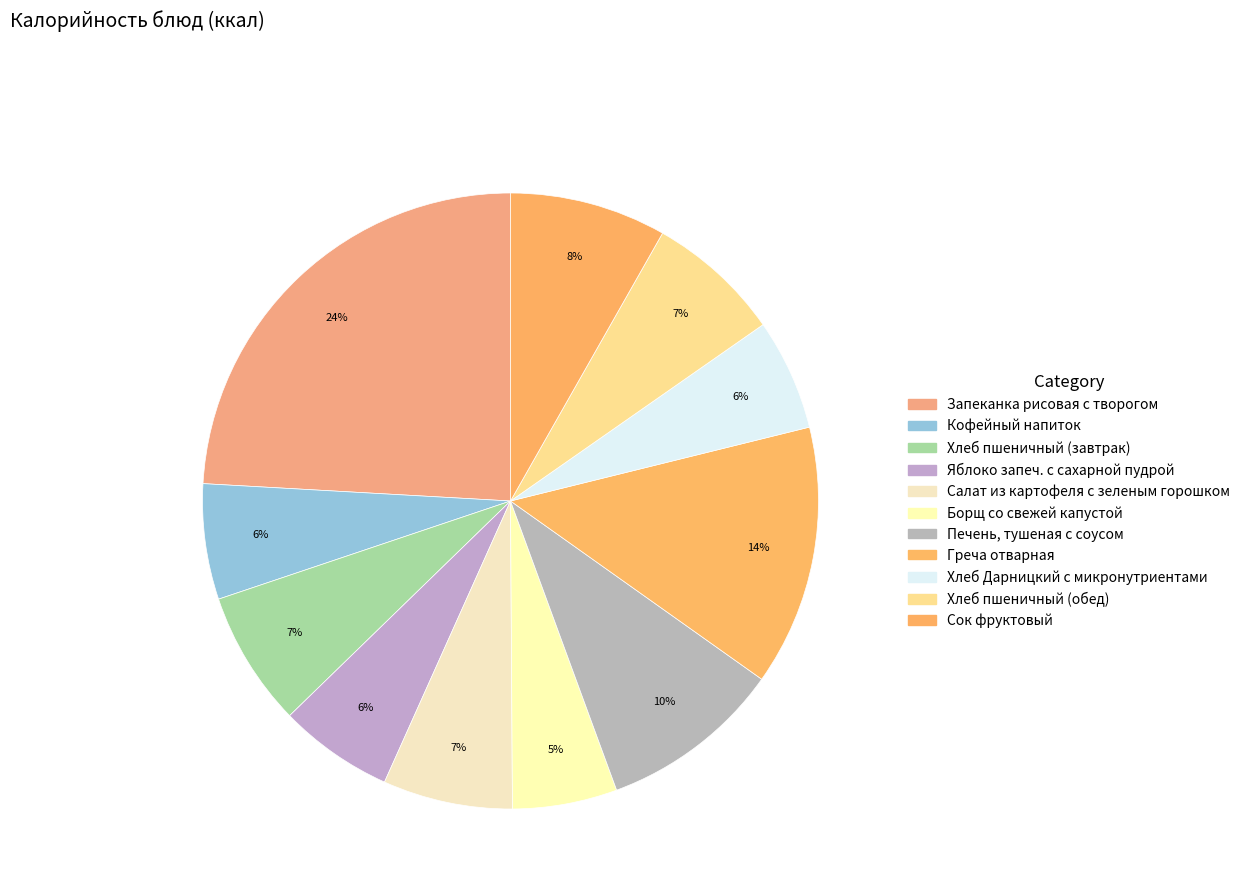

Which category has the smallest portion of the pie?

Борщ со свежей капустой